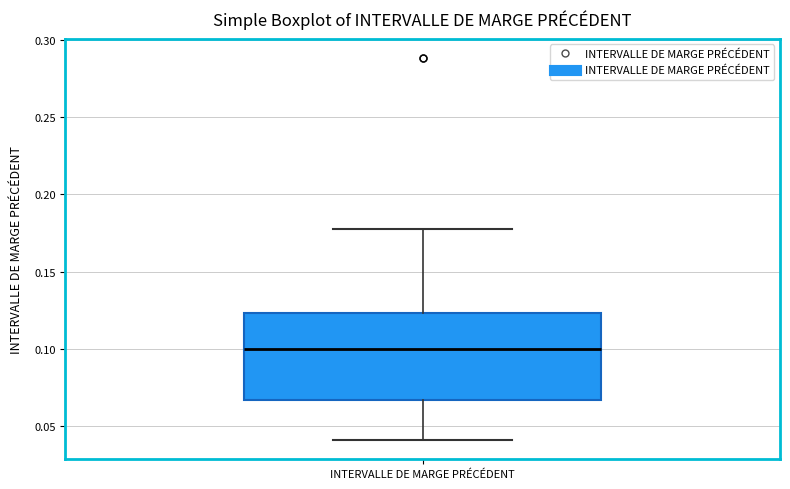

Transcribe this box plot: give where the median line is, the range the box spans, and where the two whiskers end, as read against the y-axis. The values are not printed on the chart, so give them approximately, as read against the axis.

median 0.100, box 0.065 to 0.125, whiskers 0.040 to 0.180